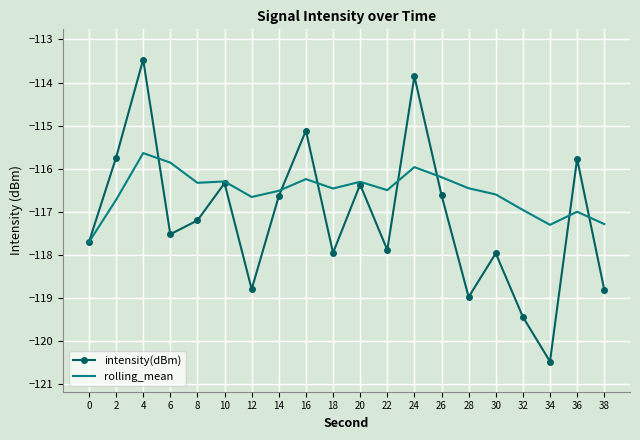

Rank the series by their maximum value, from lowest to highest.

rolling_mean, intensity(dBm)